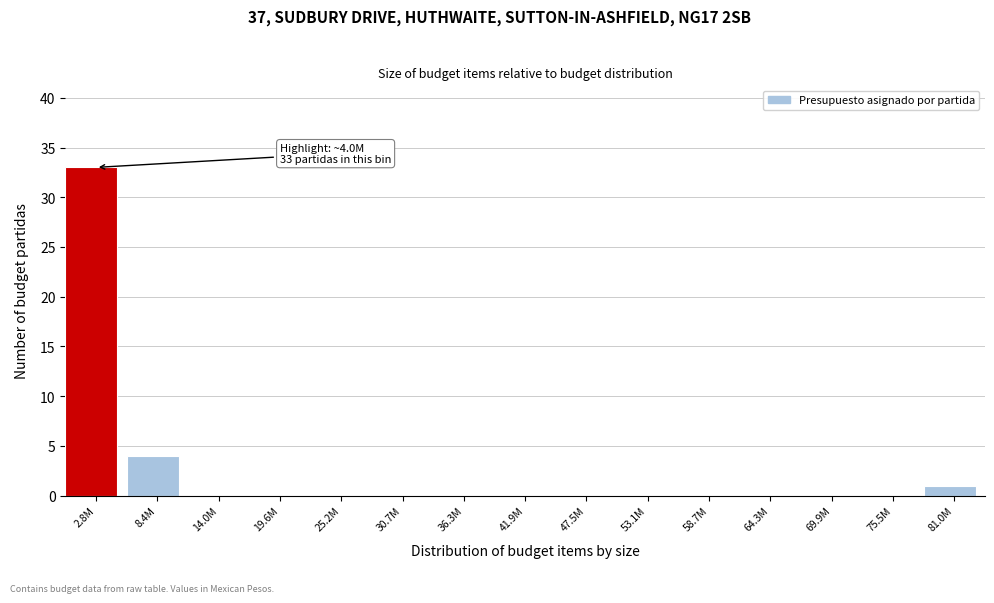

Reading left to right, transcribe all the data shown in this chart.

2.8M=33	8.4M=4	14.0M=0	19.6M=0	25.2M=0	30.7M=0	36.3M=0	41.9M=0	47.5M=0	53.1M=0	58.7M=0	64.3M=0	69.9M=0	75.5M=0	81.0M=1